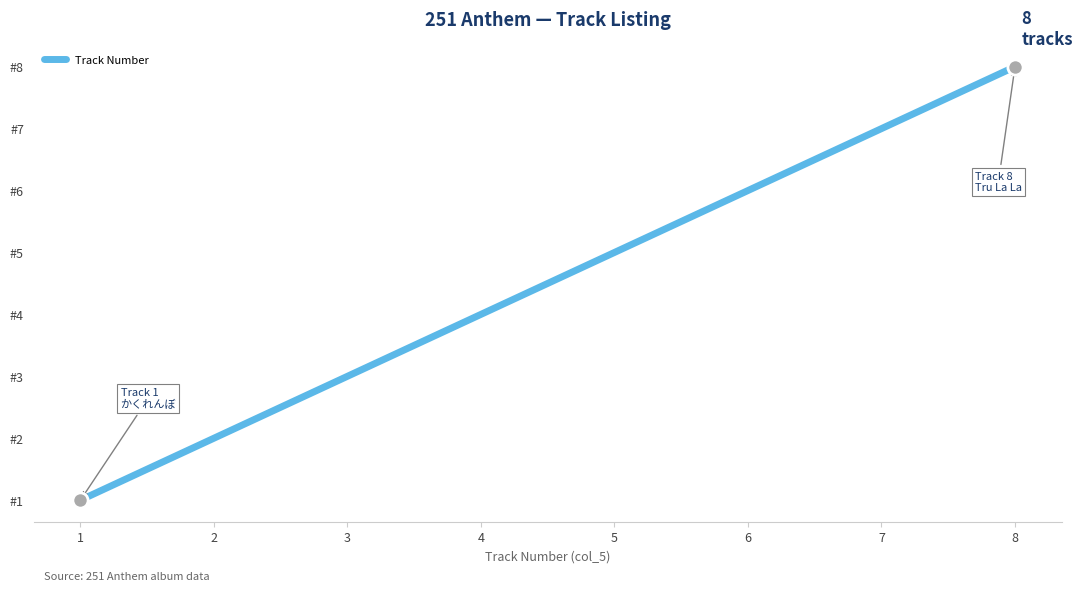

Is this an area chart (filled region under the line)?

No